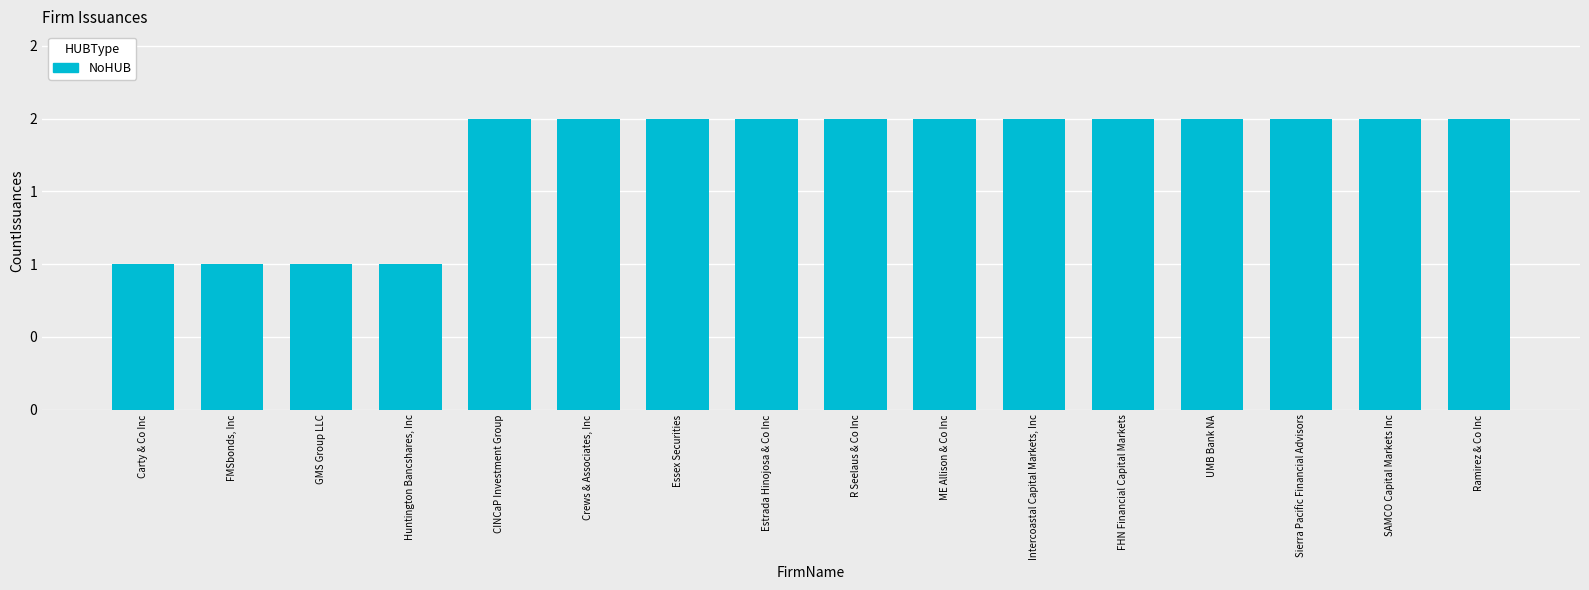

What is the value of the 15th bar from the left?

2